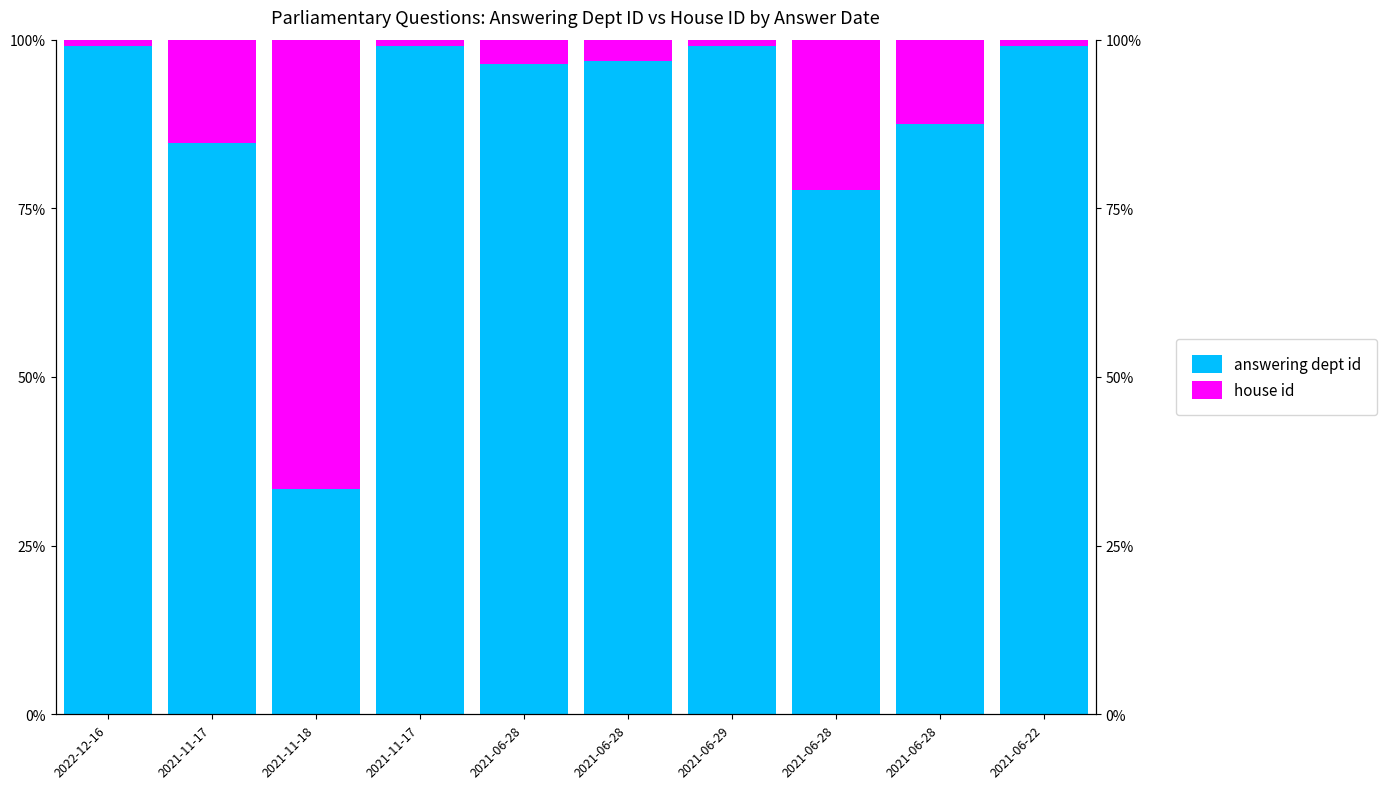

Reading left to right, transcribe all the data shown in this chart.

answering dept id: 2022-12-16=1.0	2021-11-17=0.8	2021-11-18=0.3	2021-11-17=1.0	2021-06-28=1.0	2021-06-28=1.0	2021-06-29=1.0	2021-06-28=0.8	2021-06-28=0.9	2021-06-22=1.0
house id: 2022-12-16=0.0	2021-11-17=0.2	2021-11-18=0.7	2021-11-17=0.0	2021-06-28=0.0	2021-06-28=0.0	2021-06-29=0.0	2021-06-28=0.2	2021-06-28=0.1	2021-06-22=0.0